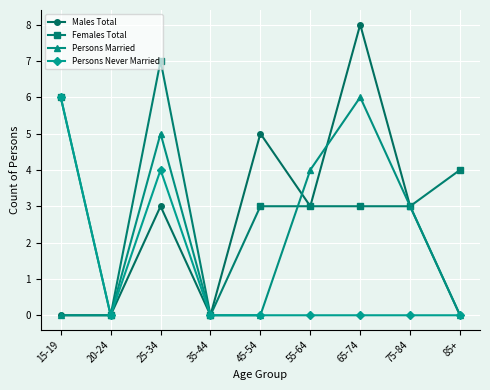

What is the label of the 4th point from the right?

55-64